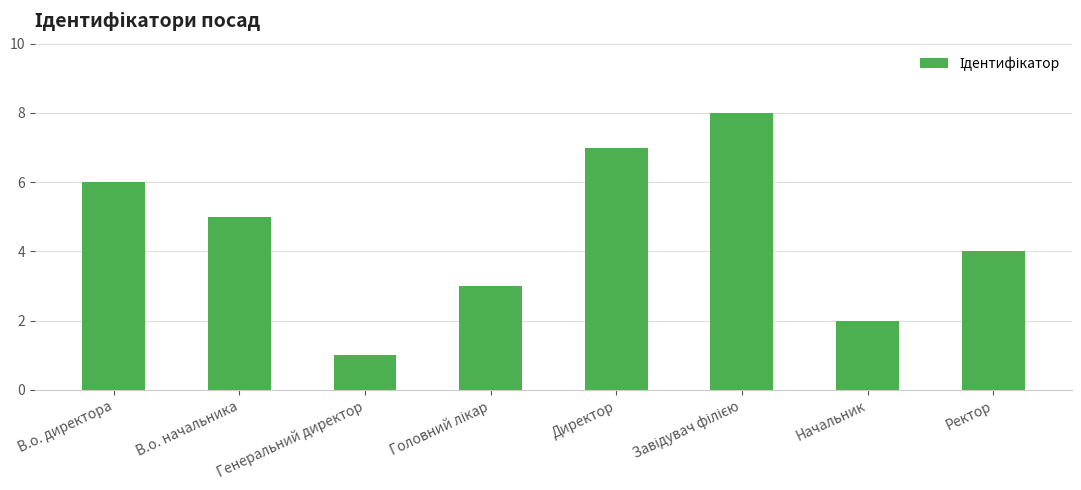

What is the change in value from В.о. начальника to Директор?

+2